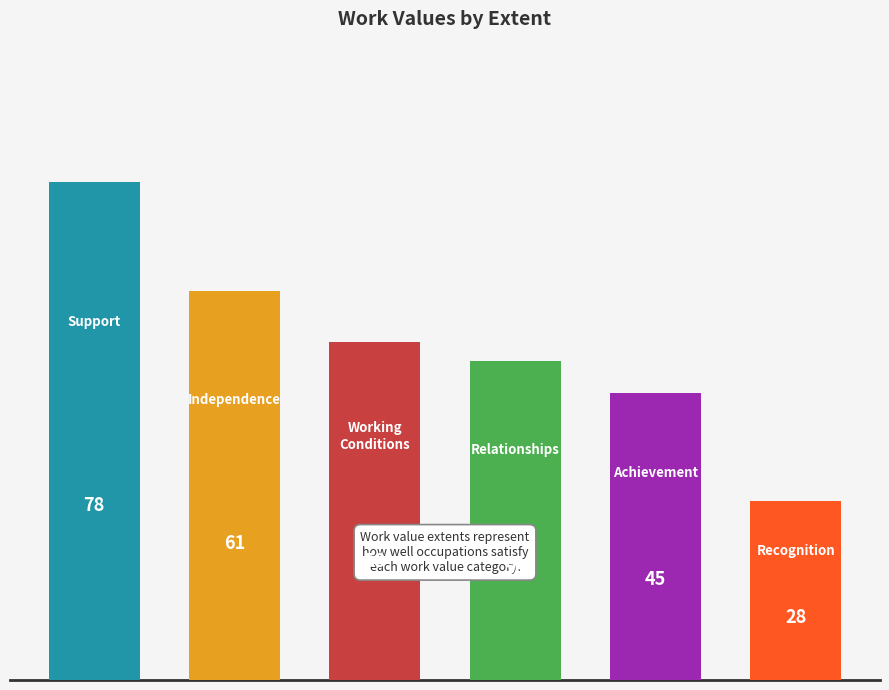

What is the greatest value displayed?

78